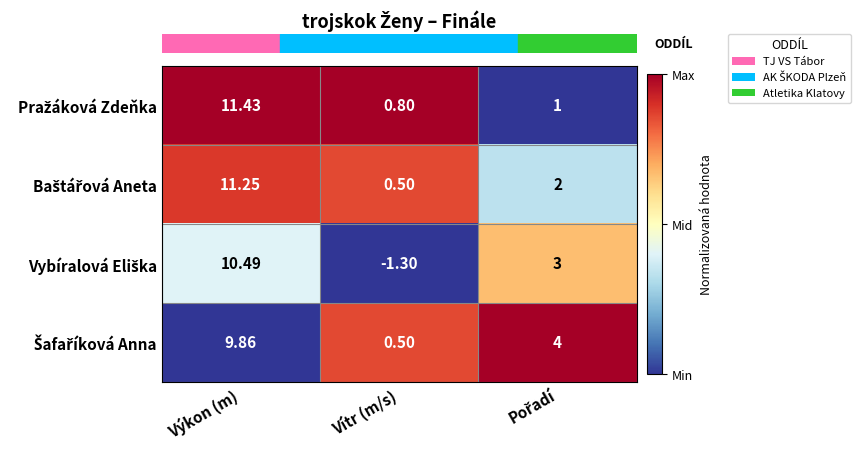

At which category does the chart reach its minimum across all series?

Vítr (m/s)